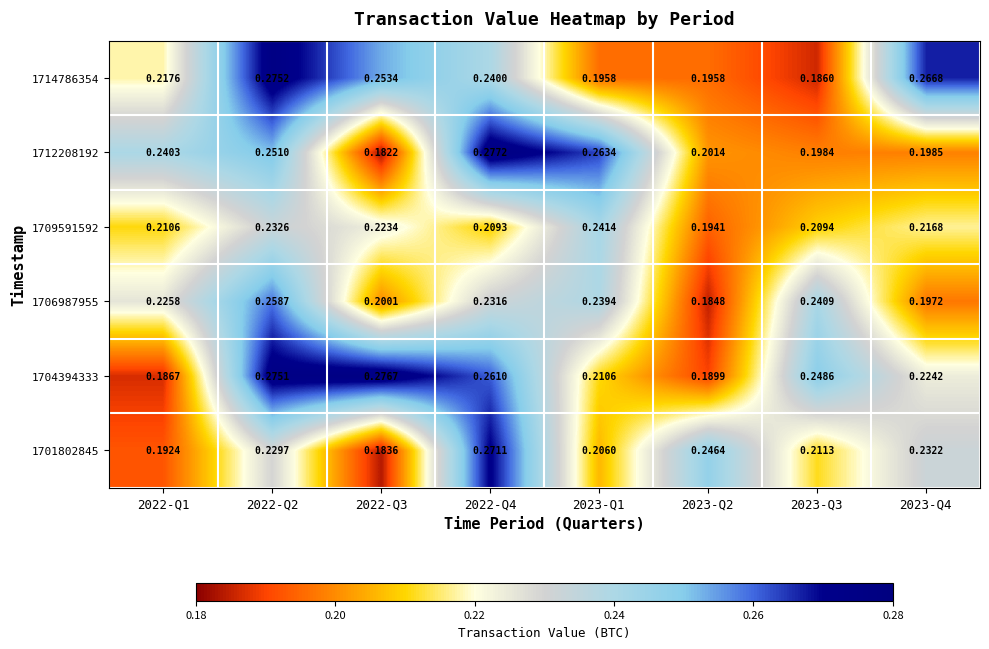

Which category has the highest value across all series?

2022-Q4